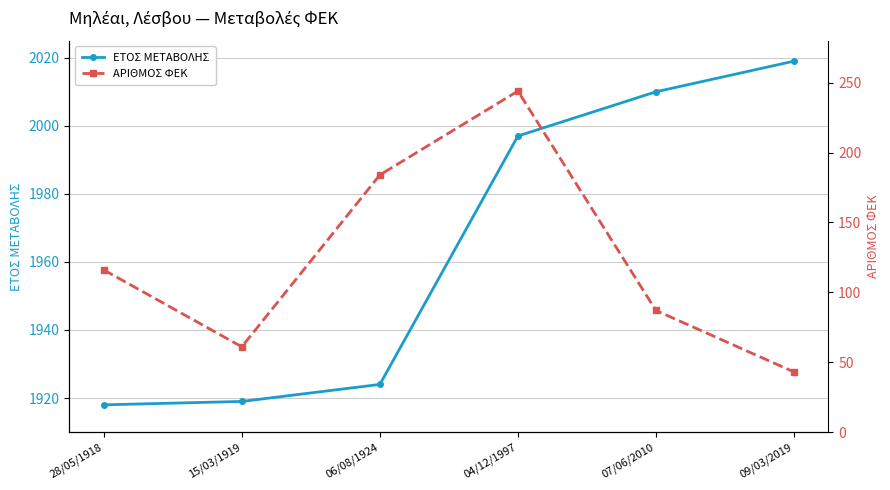

What is the minimum value for ΕΤΟΣ ΜΕΤΑΒΟΛΗΣ?

1918